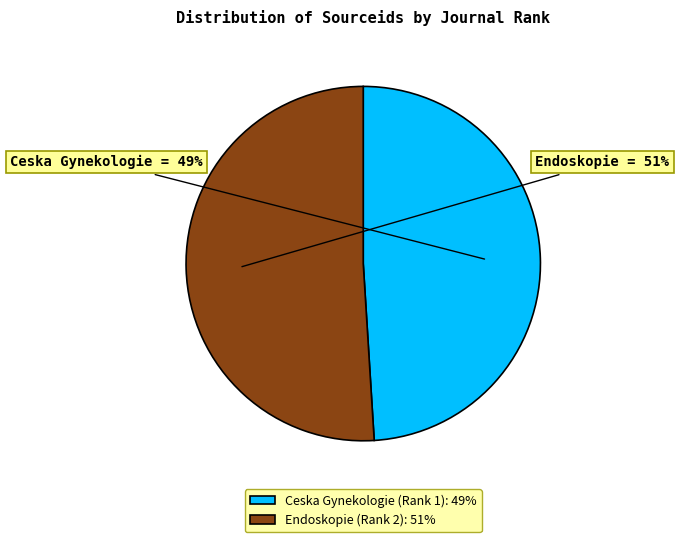

Which category has the biggest portion of the pie?

Endoskopie (Rank 2)